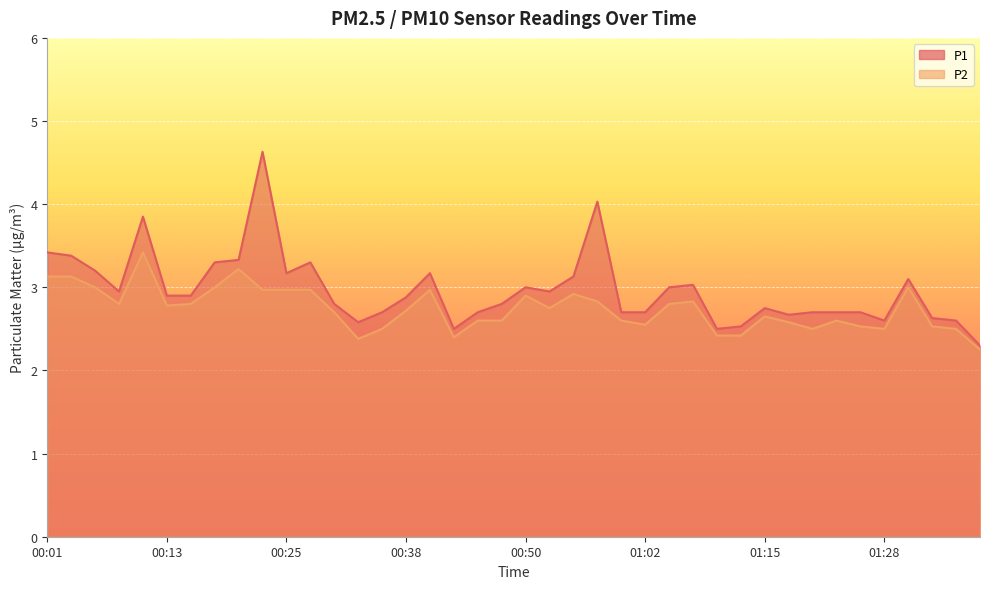

What is the value of the P1 point at the 33rd from the left?

2.7